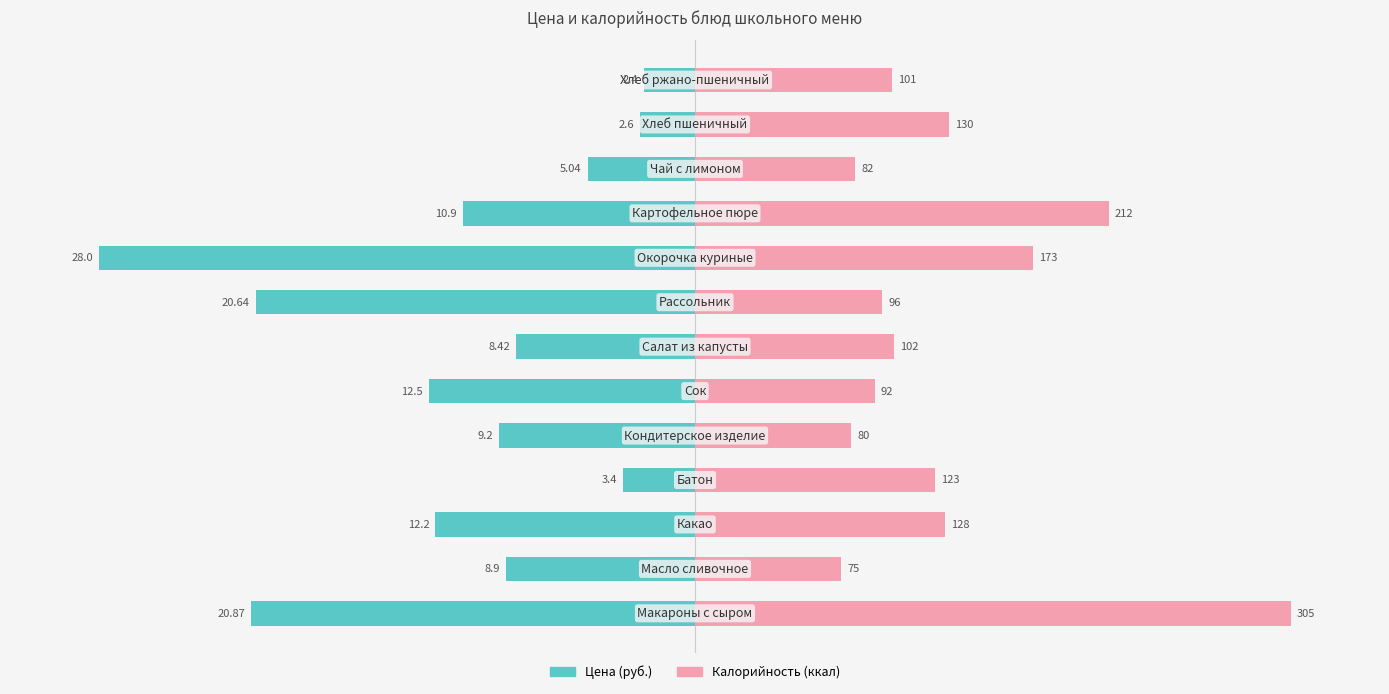

List the series in order of their peak value, highest first.

Калорийность (ккал), Цена (руб.)